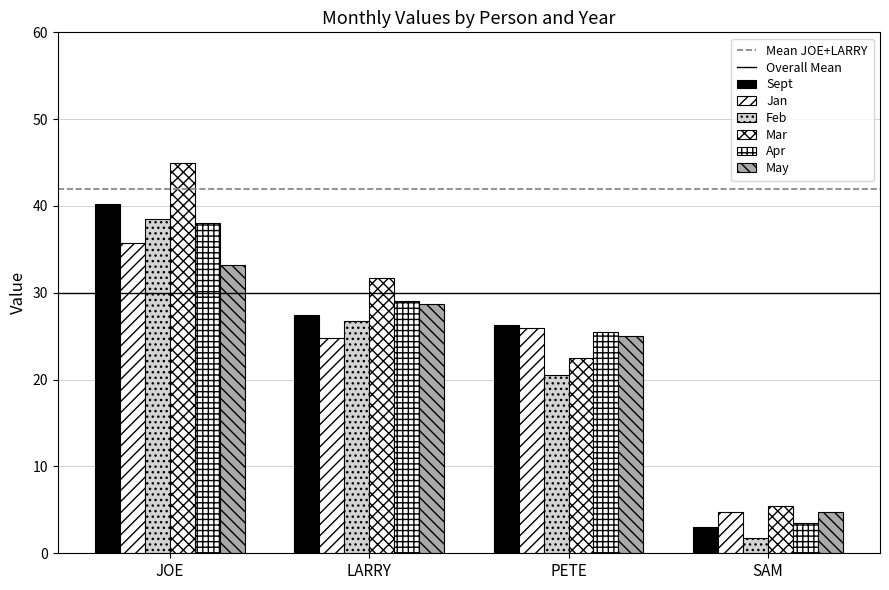

Does the chart contain any negative values?

No